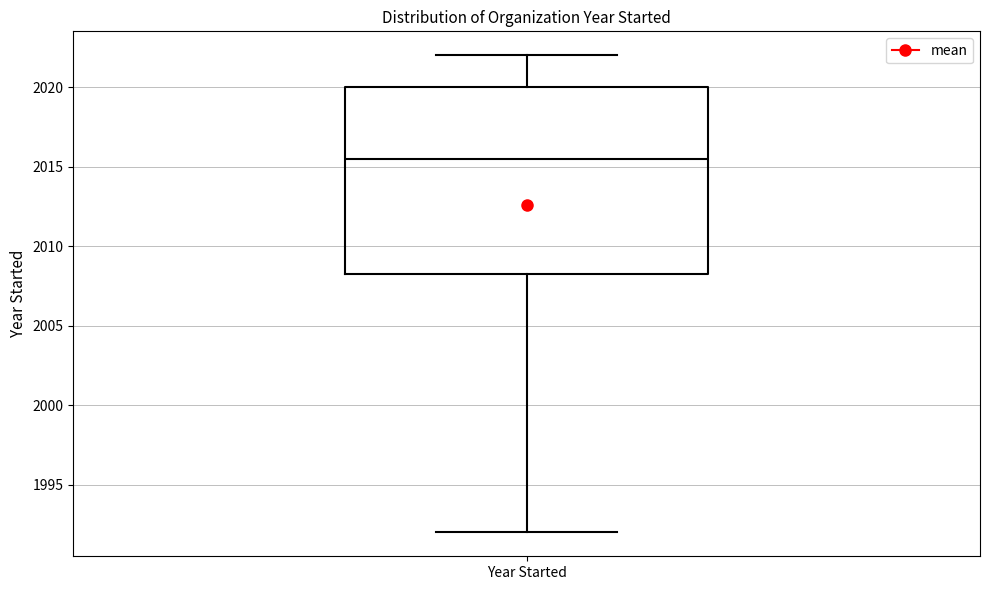

Where does the lower whisker of the box for Year Started end on the y-axis? The values are not printed on the chart, so give them approximately, as read against the axis.

1992.0